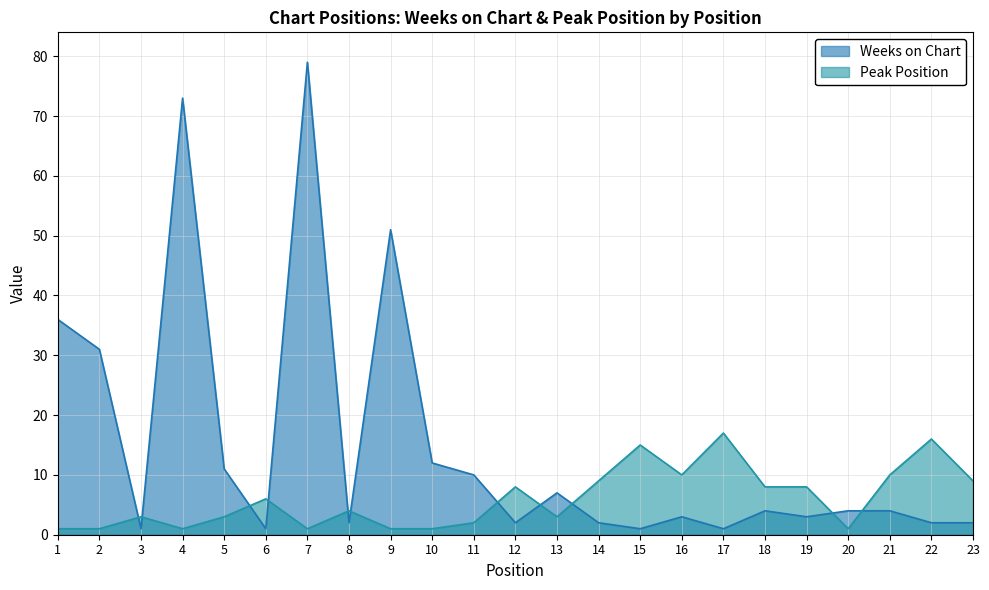

List the series in order of their peak value, highest first.

Weeks on Chart, Peak Position